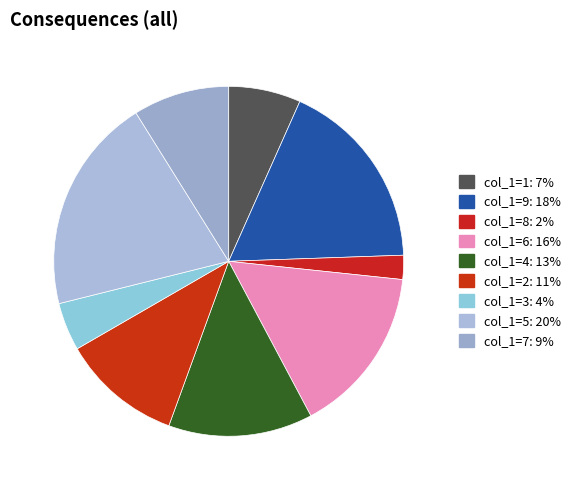

To the nearest percent, what is the difference between the largest and smallest slice percentages?

18%